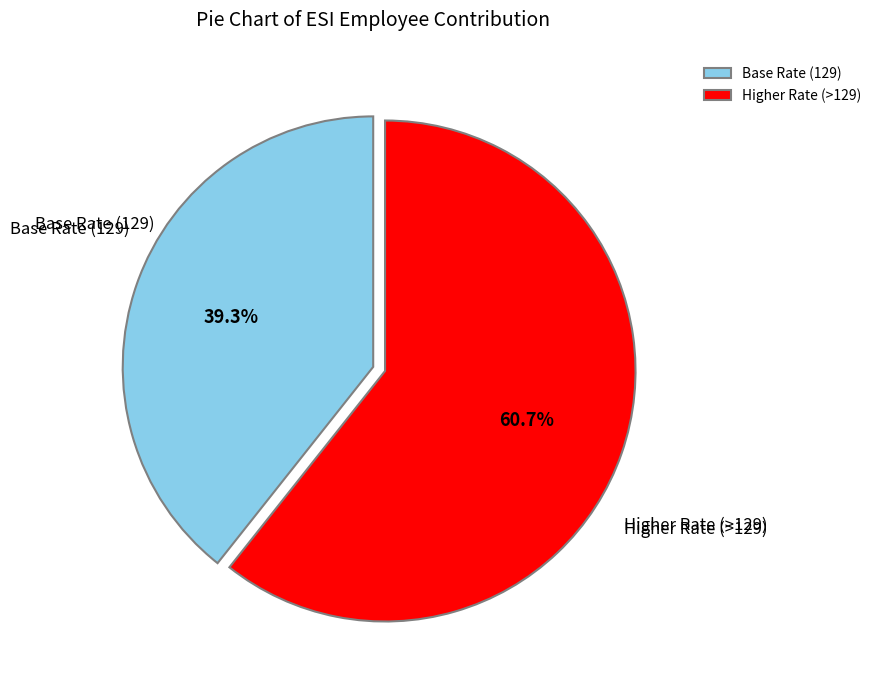

Combined, do Base Rate (129) and Higher Rate (>129) account for over 50%?

Yes